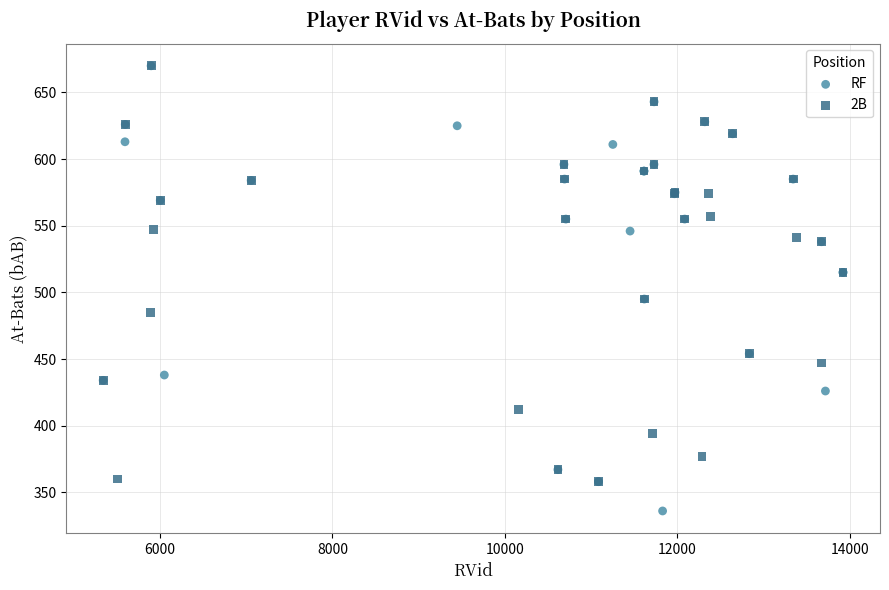

Which series has the widest spread of Y values?

RF